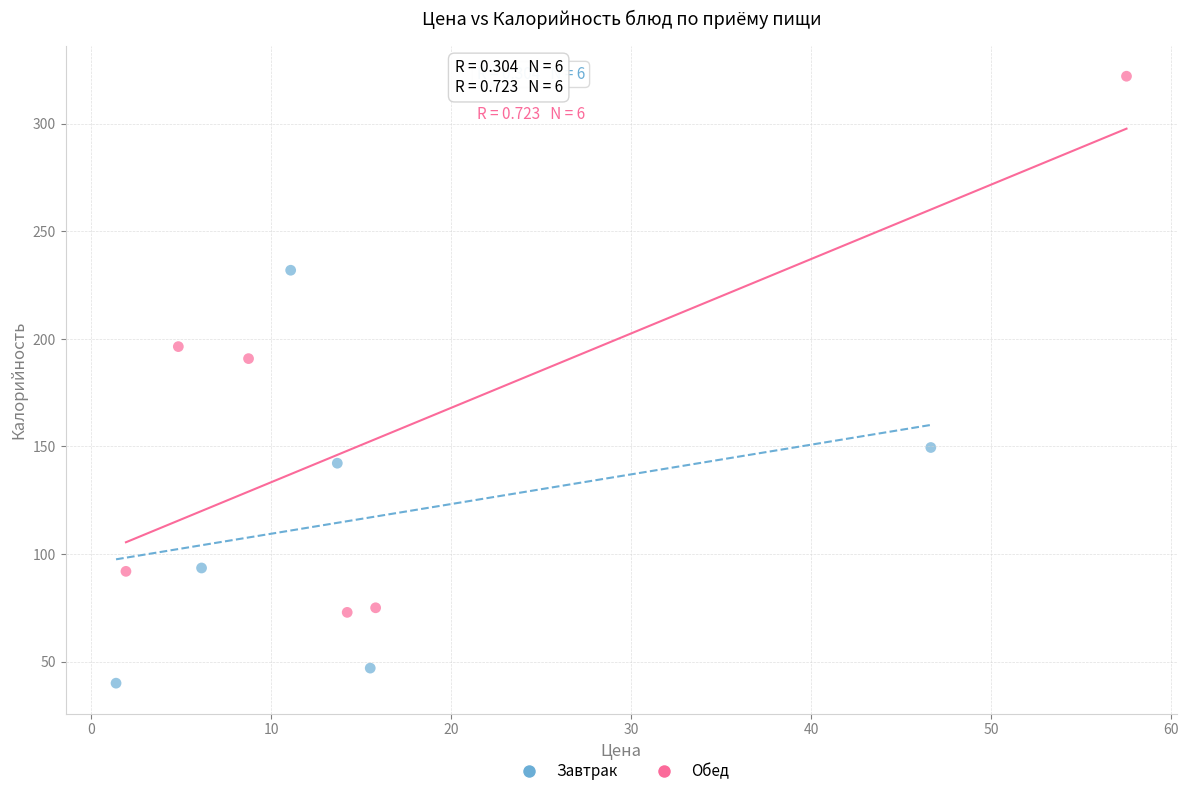

Which series has the largest Y range (max minus min)?

Обед